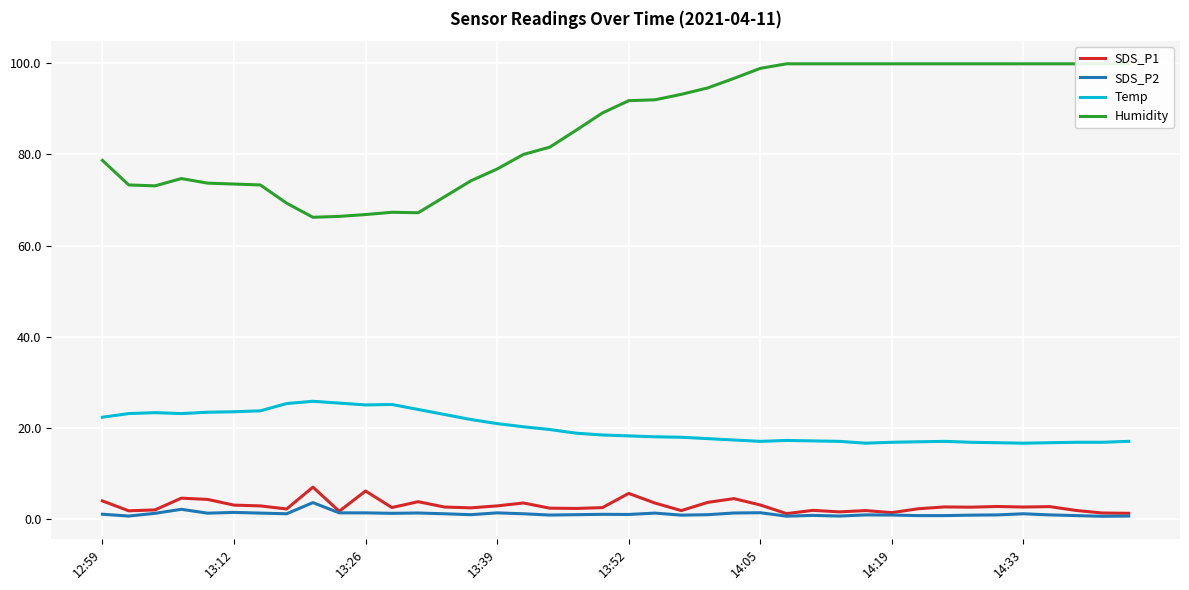

True or false: SDS_P2 and Temp cross at least once.

False